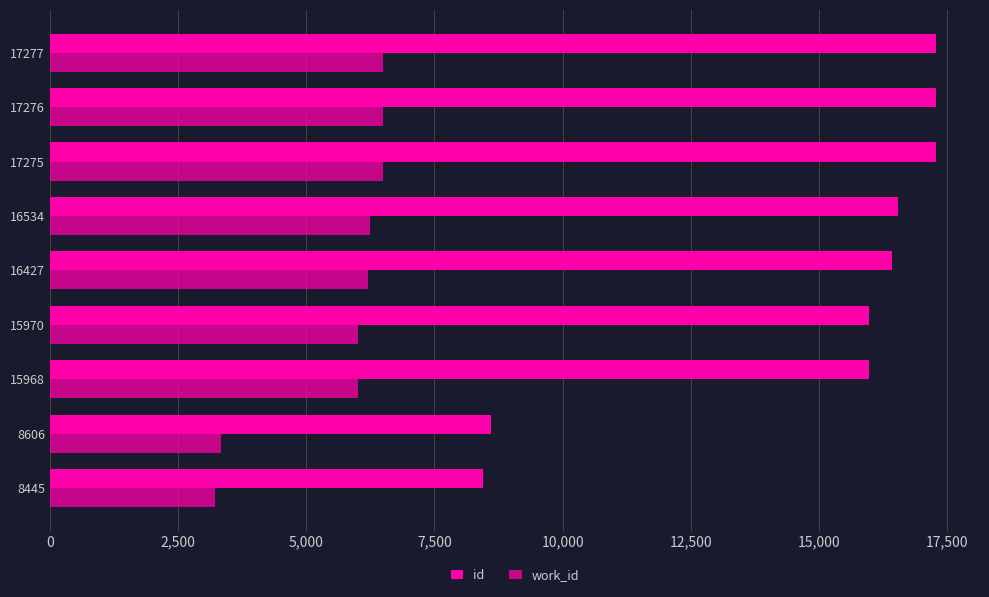

How many values in the work_id series are below 6206?

4